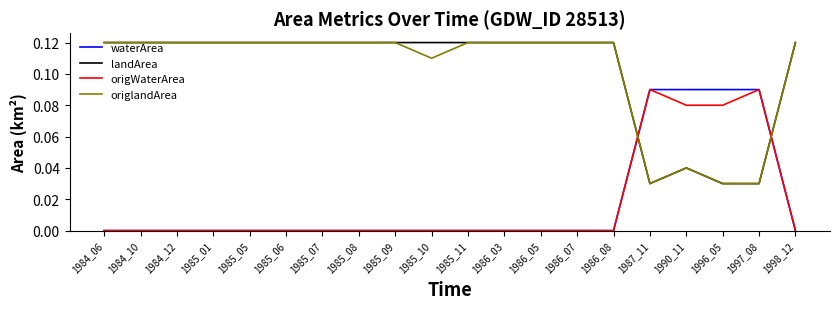

Where do landArea and origWaterArea first cross each other?

1986_08 and 1987_11